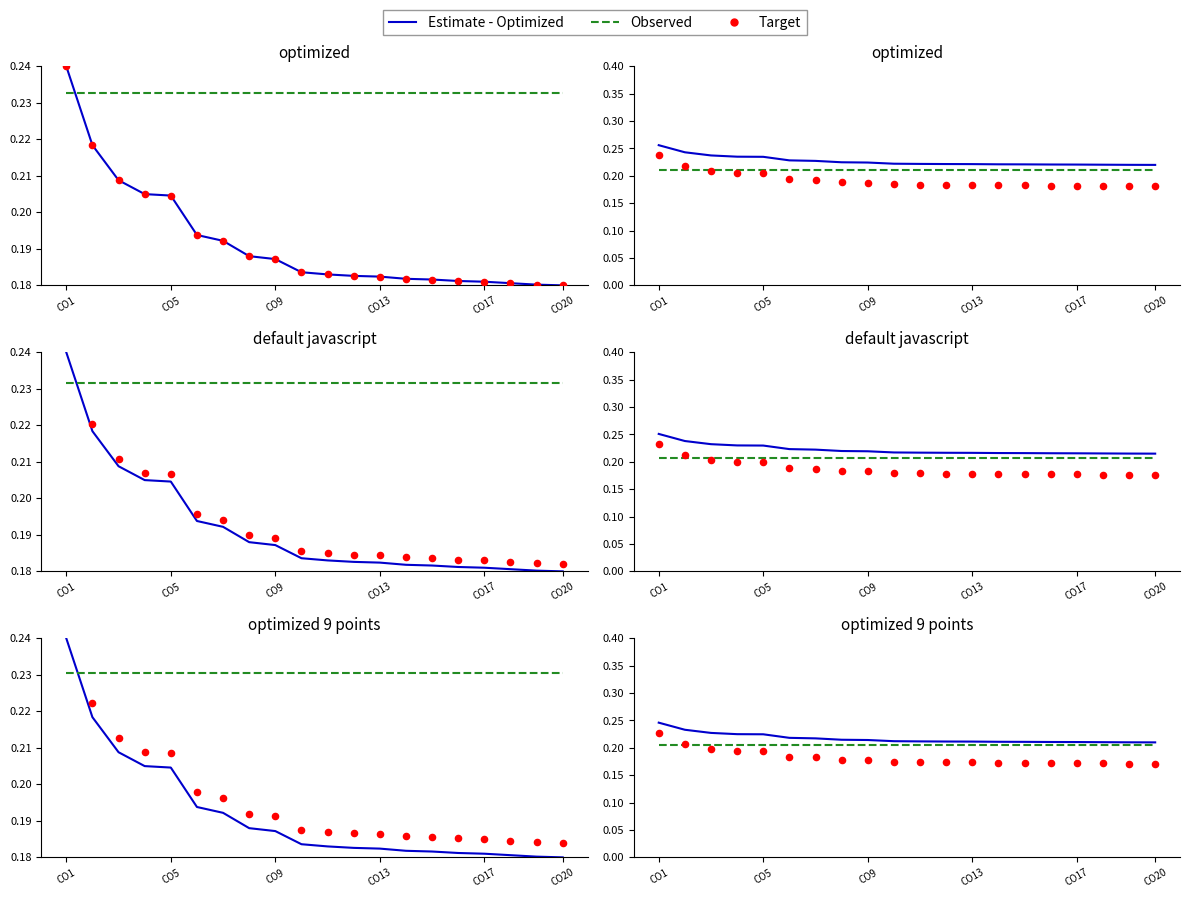

At how many categories does at least one series exceed 0?

20